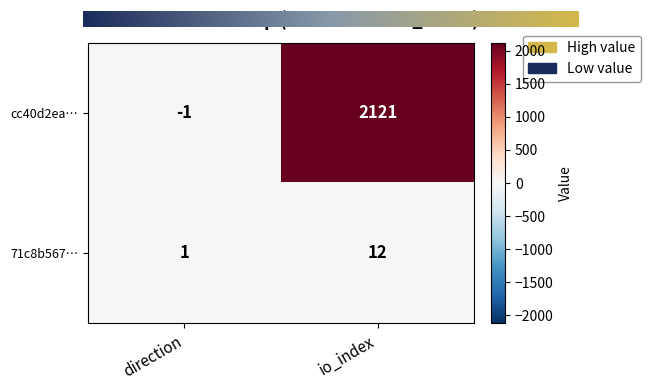

The value of 71c8b567… at io_index is 17. True or false?

False